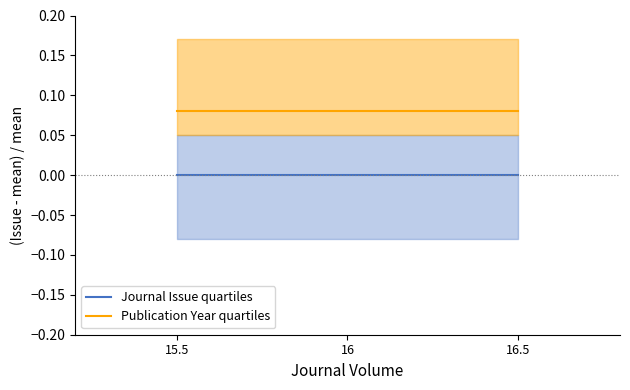

How many lines are shown in the chart?

2